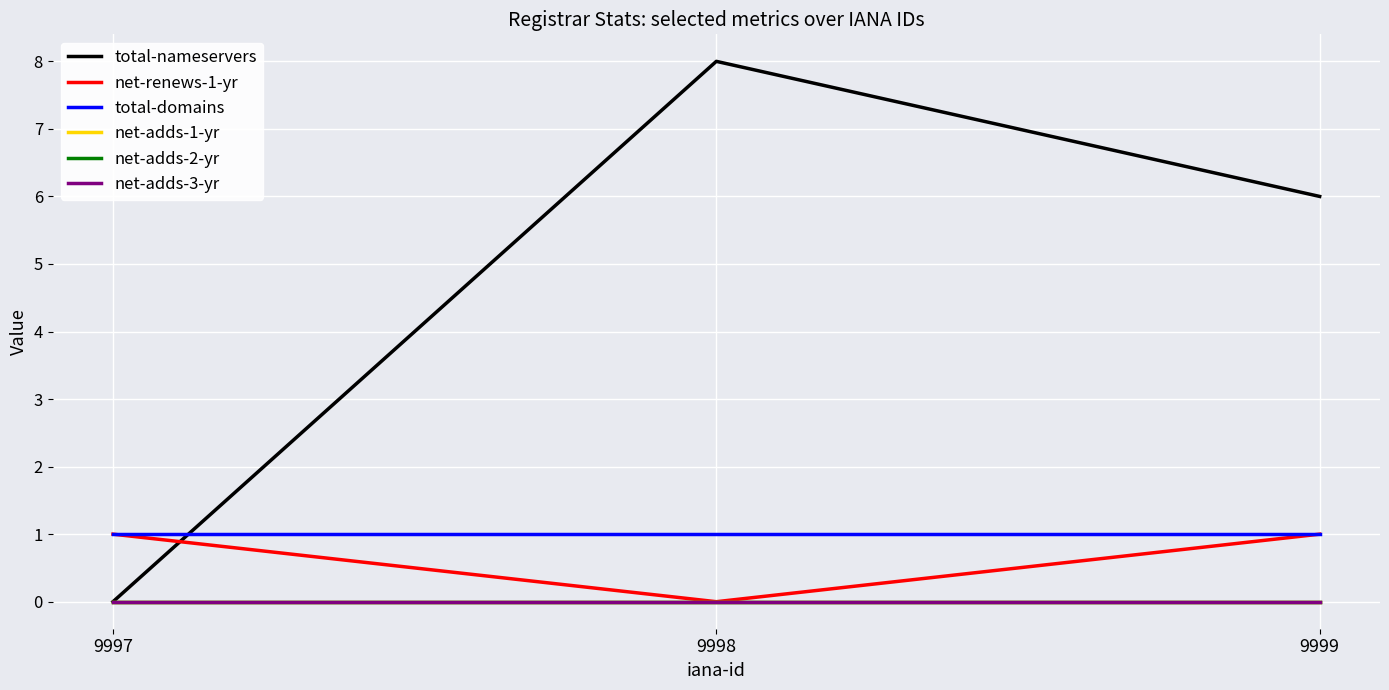

Reading right to left, what are all the values shown in this chart?

total-nameservers: 6	8	0
net-renews-1-yr: 1	0	1
total-domains: 1	1	1
net-adds-1-yr: 0	0	0
net-adds-2-yr: 0	0	0
net-adds-3-yr: 0	0	0